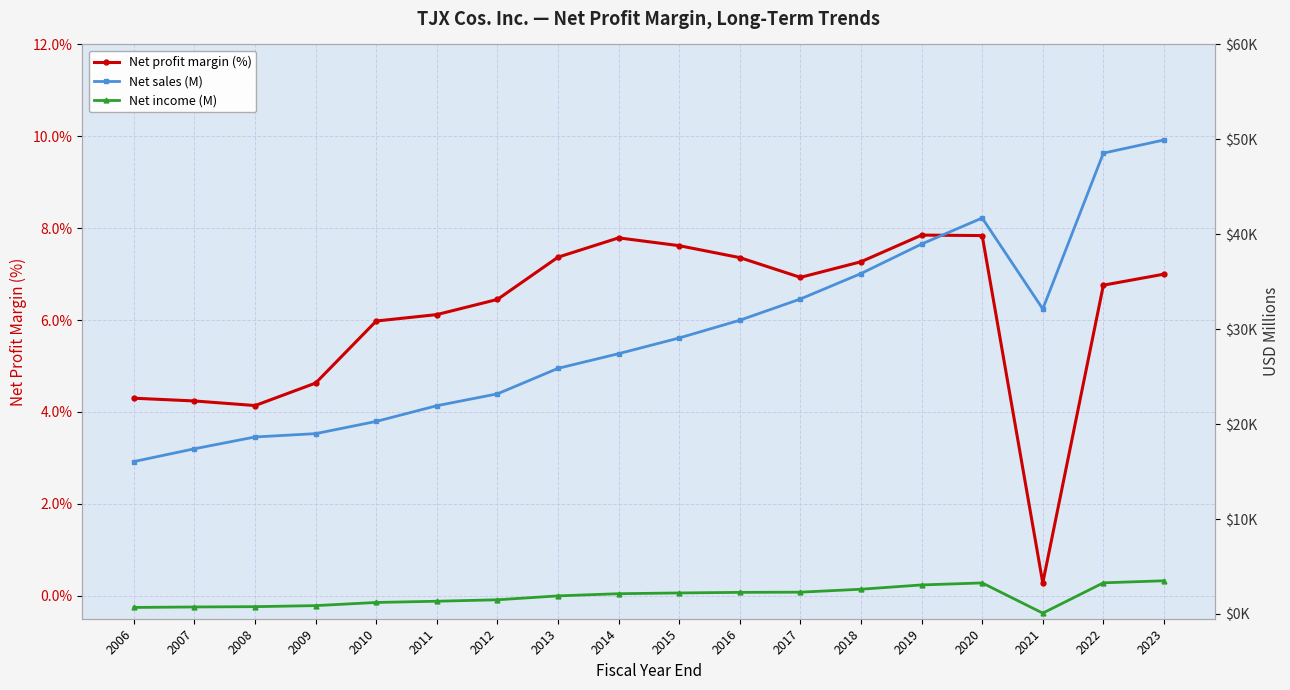

True or false: Net income (M) has a value of 1343.0 at 2011.

True